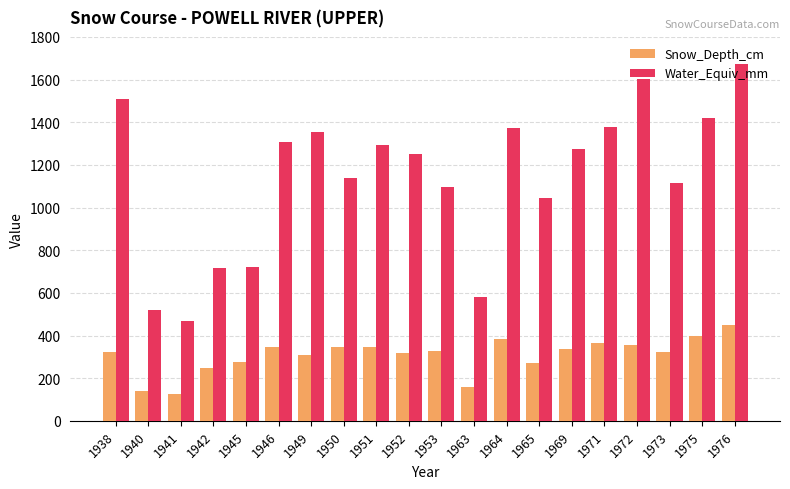

What are all the series names shown in the legend?

Snow_Depth_cm, Water_Equiv_mm